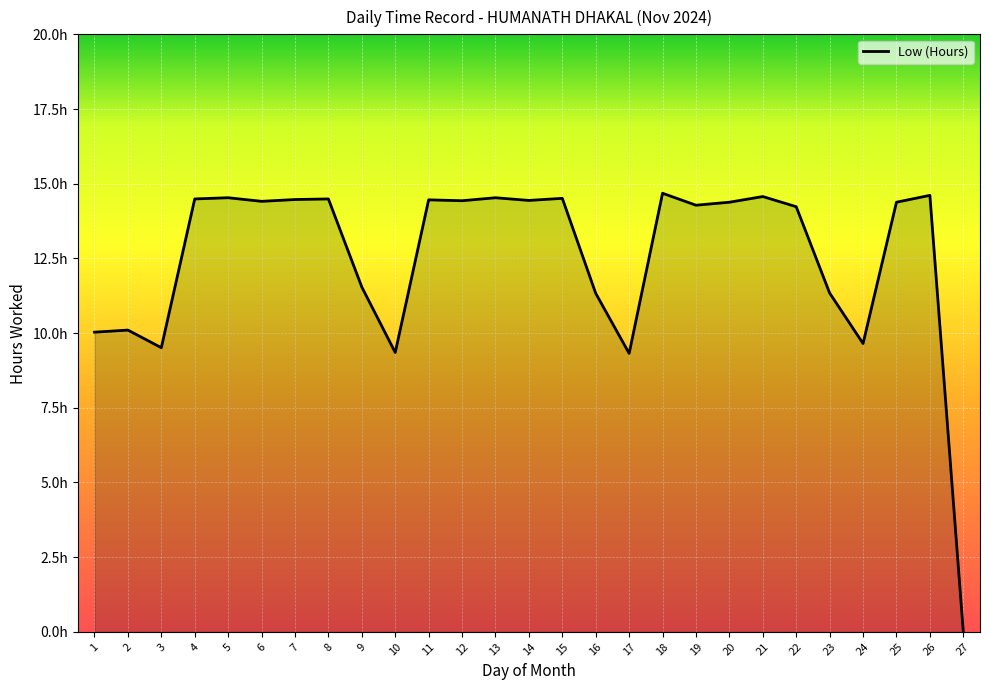

List the labels in order of value, largest first.

18, 26, 21, 5, 13, 15, 4, 8, 7, 11, 14, 12, 6, 20, 25, 19, 22, 9, 23, 16, 2, 1, 24, 3, 10, 17, 27